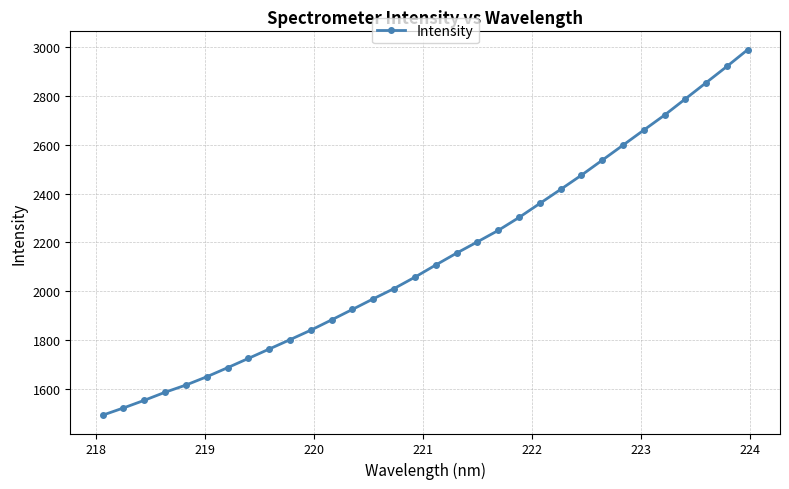

Does the chart display data point markers on the line(s)?

Yes